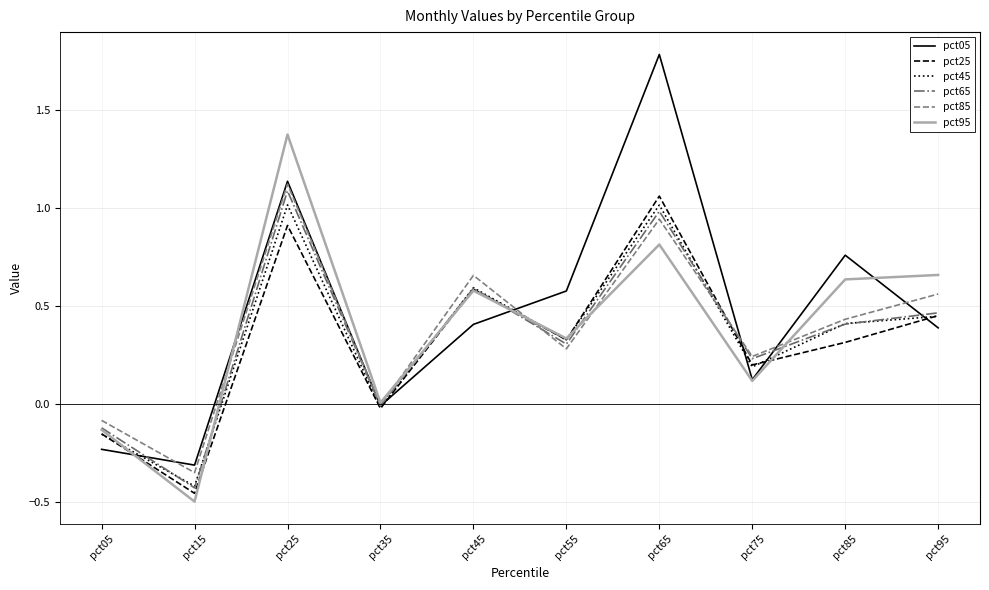

Is this an area chart (filled region under the line)?

No